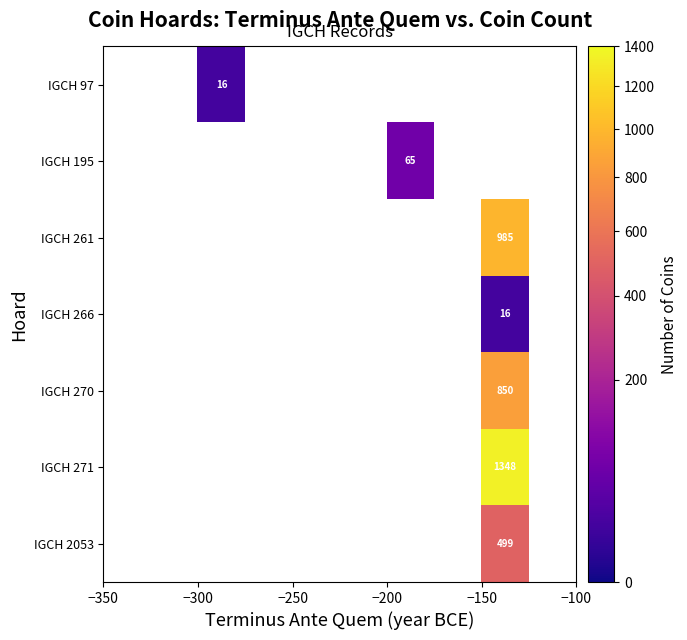

List the series in order of their peak value, highest first.

IGCH 271, IGCH 261, IGCH 270, IGCH 2053, IGCH 195, IGCH 97, IGCH 266